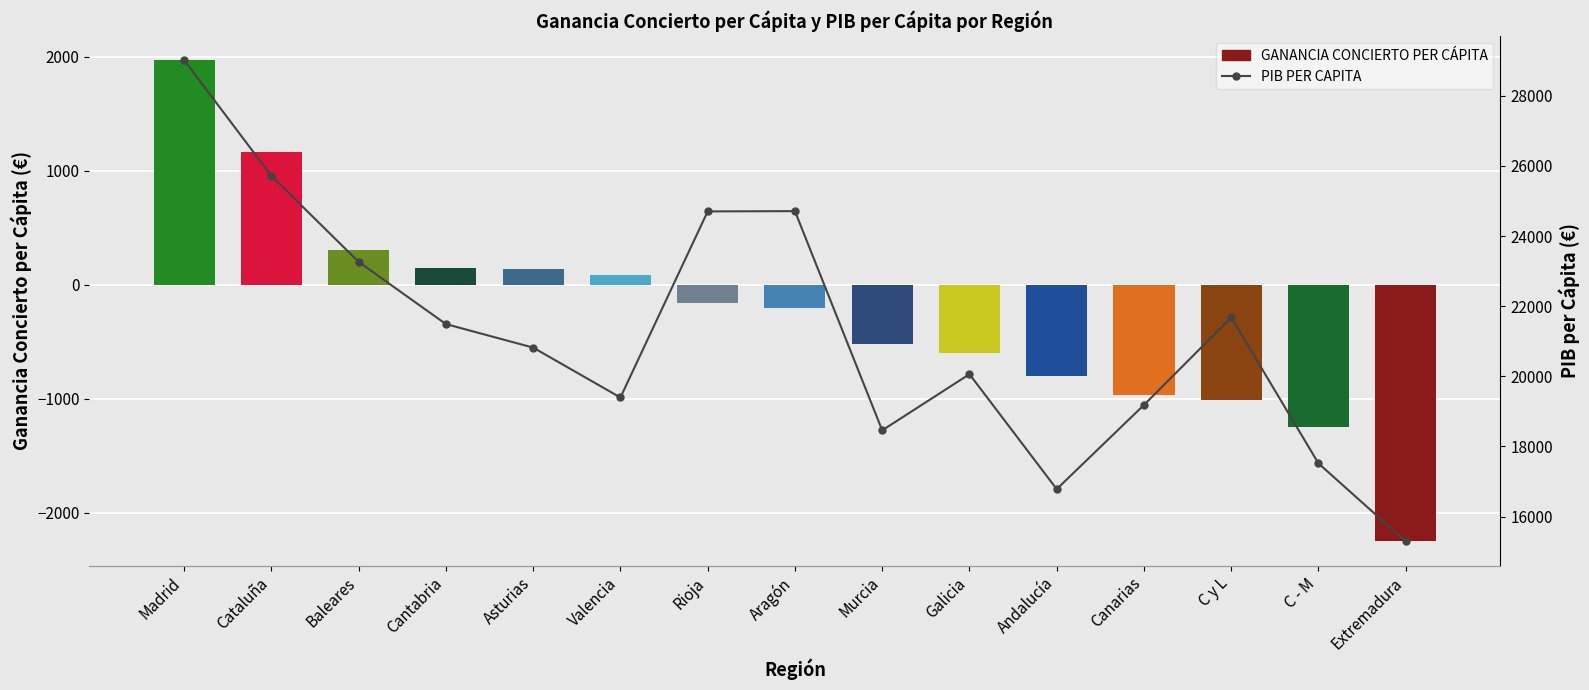

Reading right to left, list all the values displayed in this chart.

GANANCIA CONCIERTO PER CÁPITA: Extremadura=-2251.0	C - M=-1244.7	C y L=-1011.3	Canarias=-964.9	Andalucía=-802.4	Galicia=-597.3	Murcia=-521.1	Aragón=-202.9	Rioja=-164.3	Valencia=86.8	Asturias=136.3	Cantabria=149.6	Baleares=304.8	Cataluña=1163.9	Madrid=1968.9
PIB PER CAPITA: Extremadura=15291.4	C - M=17517.5	C y L=21679.1	Canarias=19183.3	Andalucía=16783.5	Galicia=20061.2	Murcia=18459.6	Aragón=24710.6	Rioja=24702.7	Valencia=19396.3	Asturias=20818.6	Cantabria=21489.9	Baleares=23263.0	Cataluña=25715.2	Madrid=29017.7